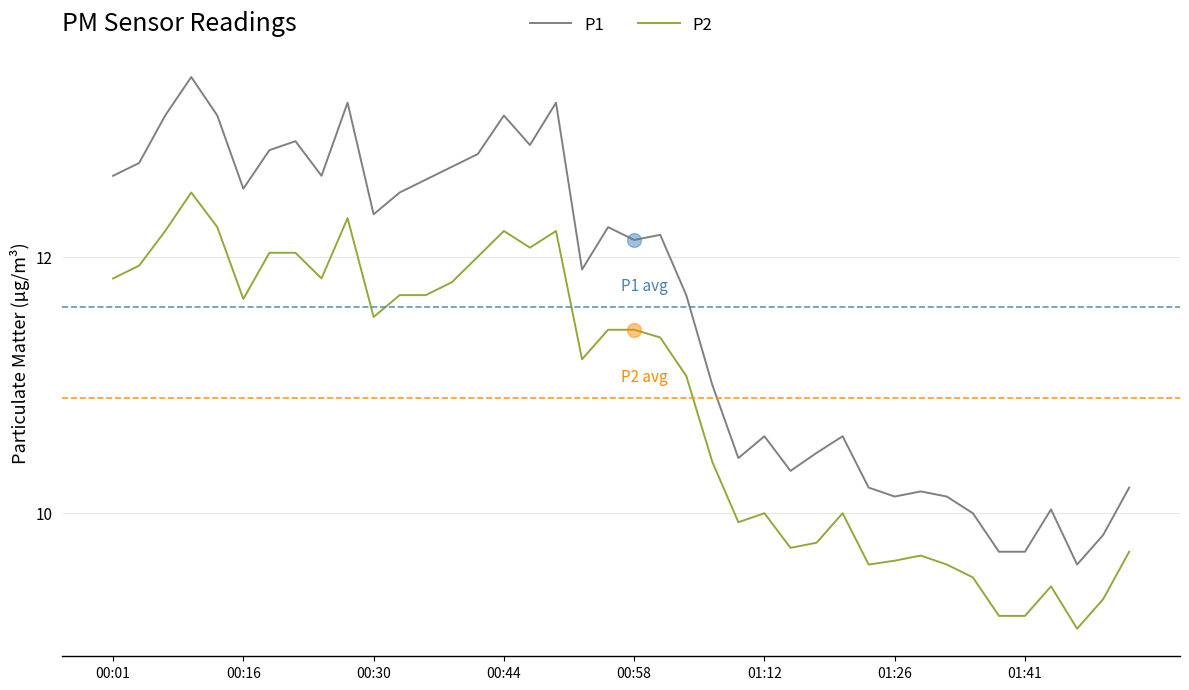

Which series has the largest total across all categories?

P1